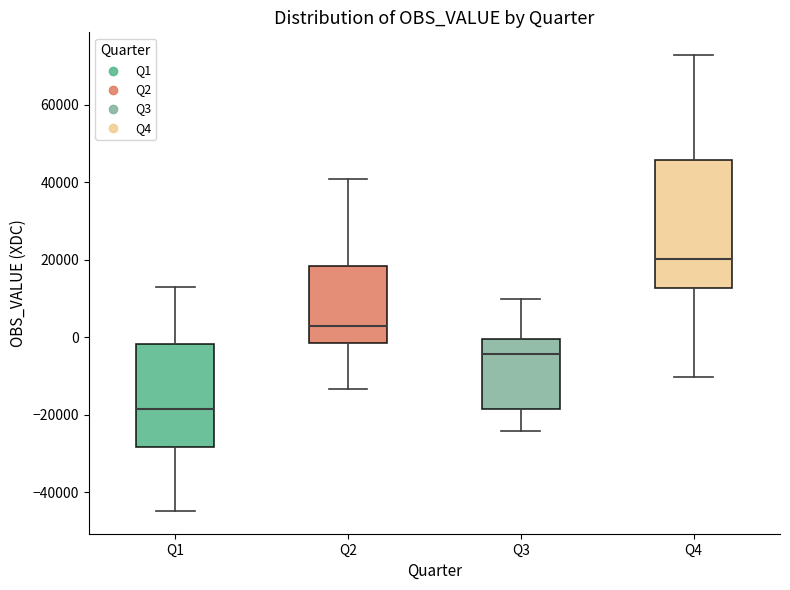

Where is the lower edge of the box for Q1 on the y-axis? The values are not printed on the chart, so give them approximately, as read against the axis.

-28000